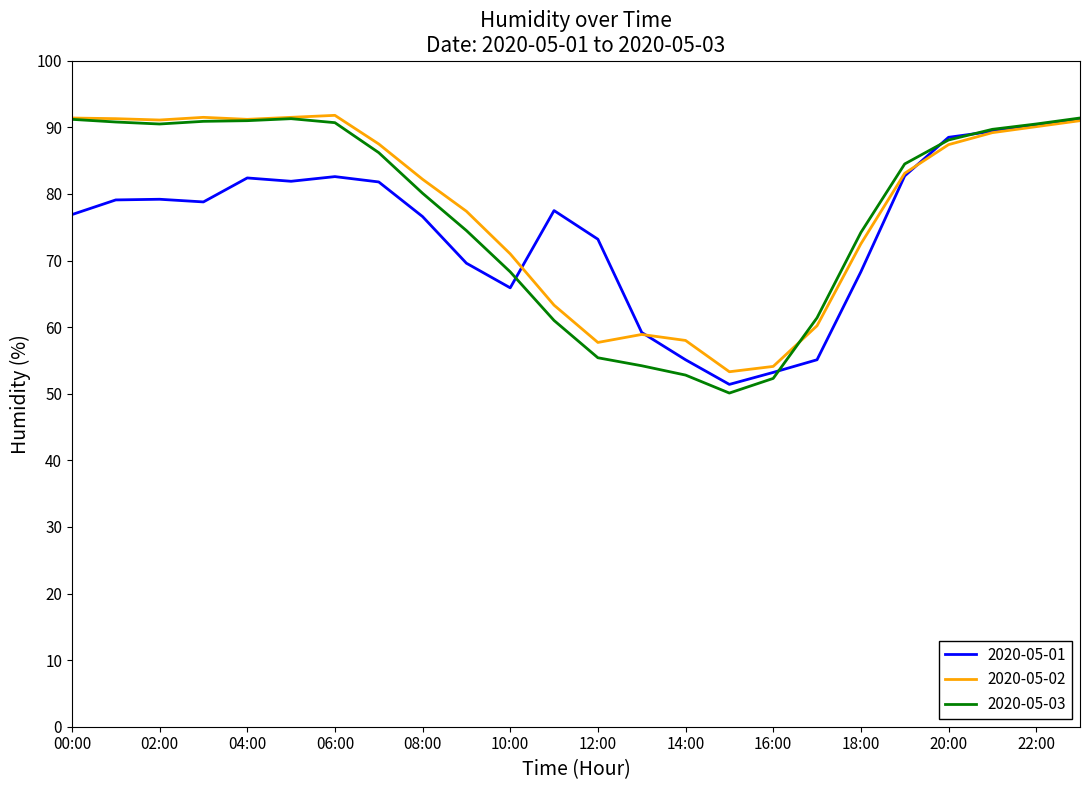

What are all the series names shown in the legend?

2020-05-01, 2020-05-02, 2020-05-03